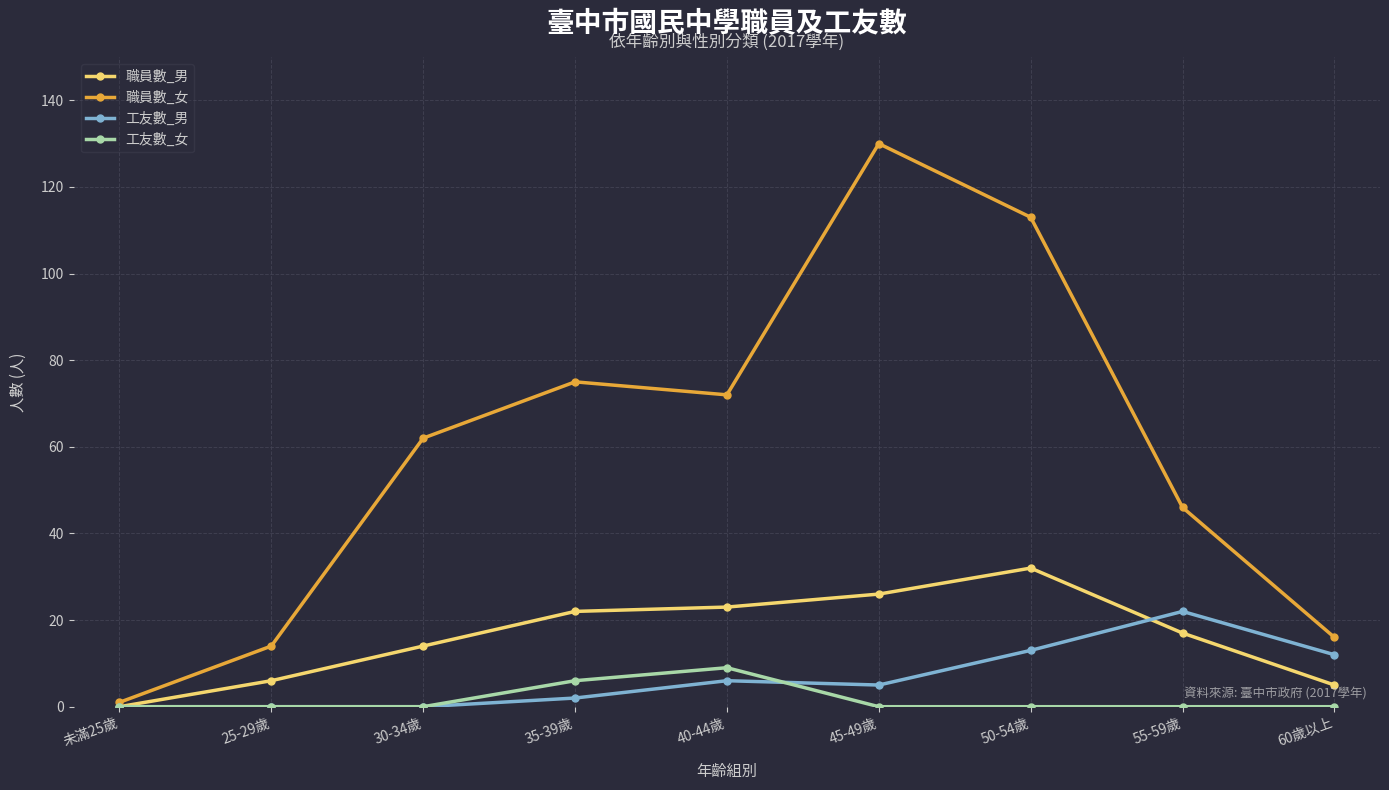

How many distinct data groups are displayed?

4